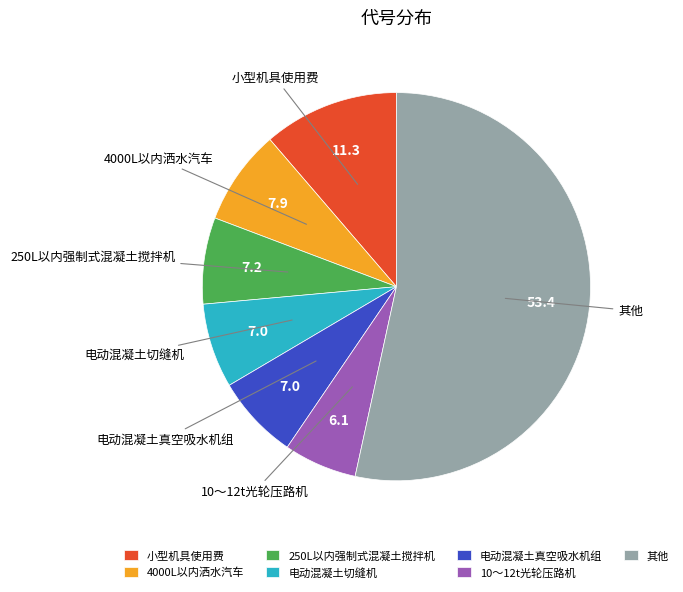

What is the largest slice in the pie chart?

其他